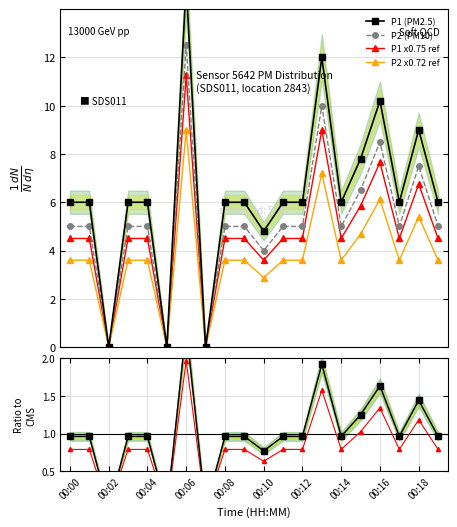

True or false: P1 and P2 cross at least once.

False